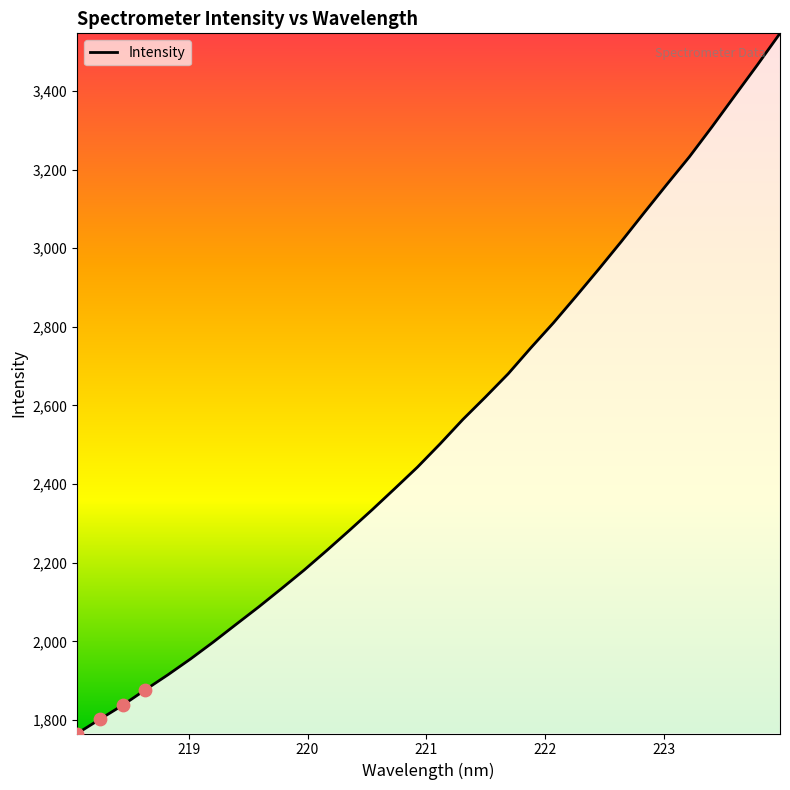

What is the greatest value displayed?

3546.6